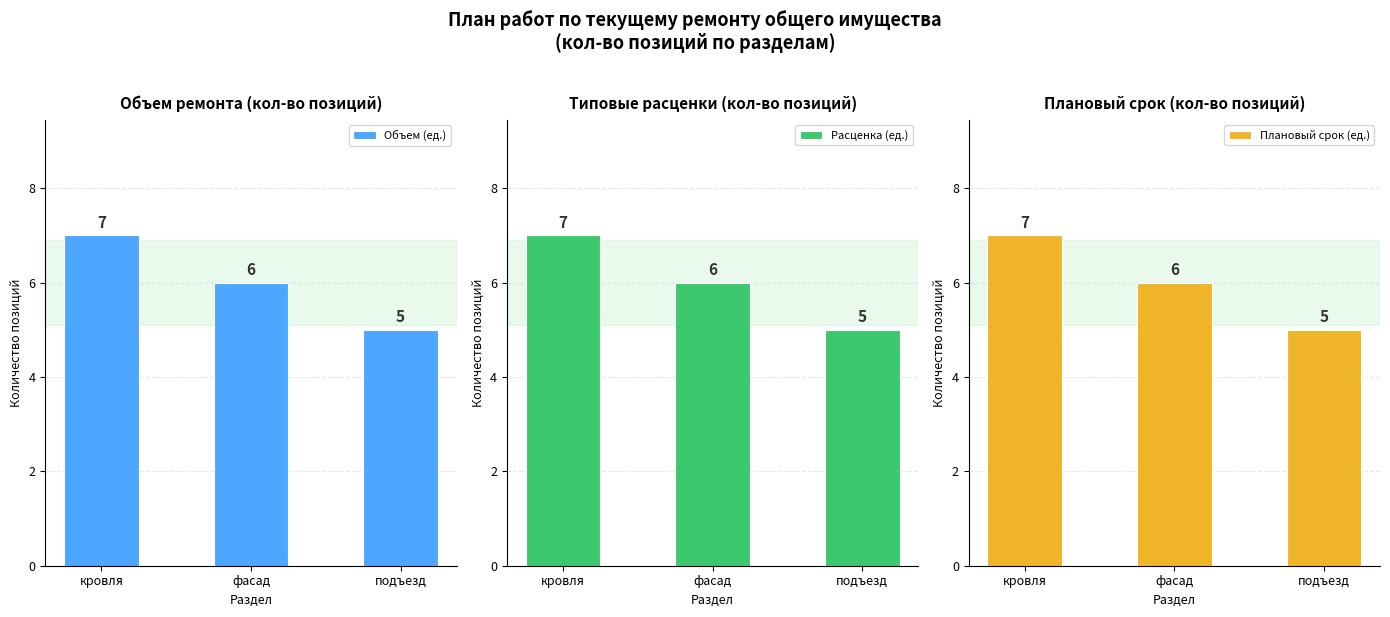

How many Плановый срок (ед.) values are between 5 and 7?

3